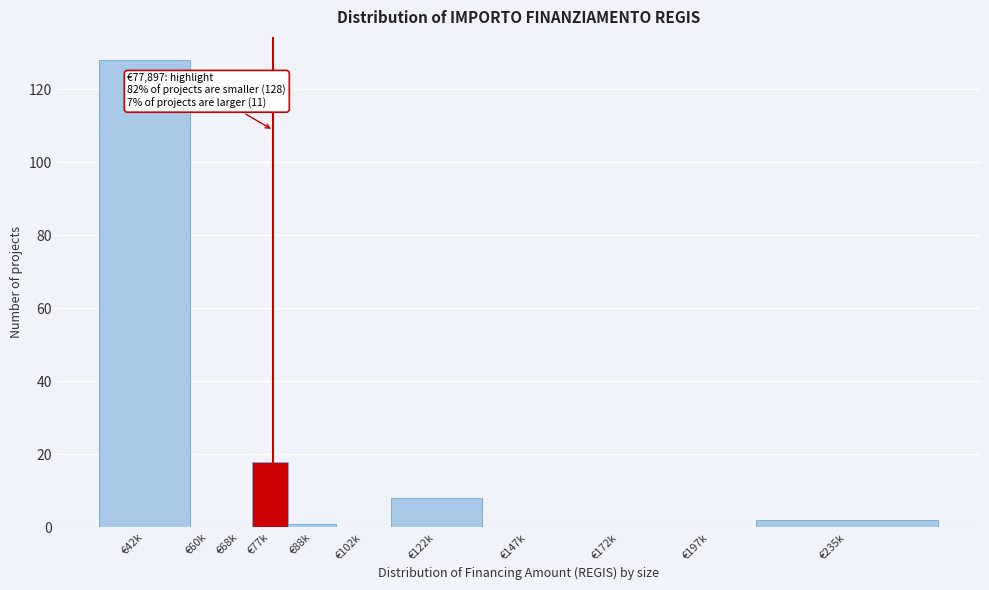

Reading left to right, what are all the values shown in this chart?

€42k=128	€60k=0	€68k=0	€77k=18	€88k=1	€102k=0	€122k=8	€147k=0	€172k=0	€197k=0	€235k=2